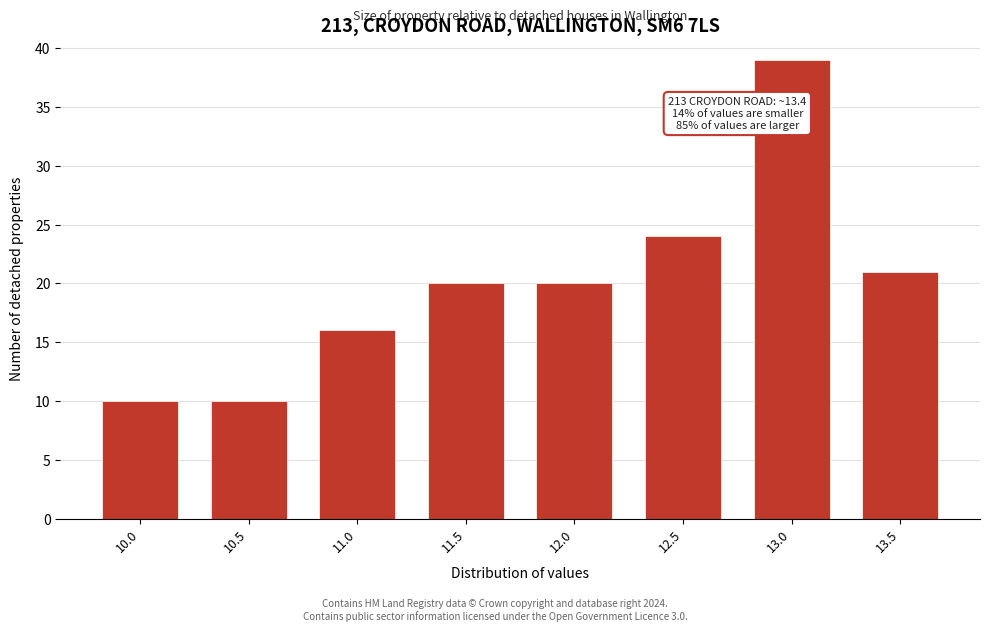

Reading left to right, extract all data points from this chart.

10	10	16	20	20	24	39	21